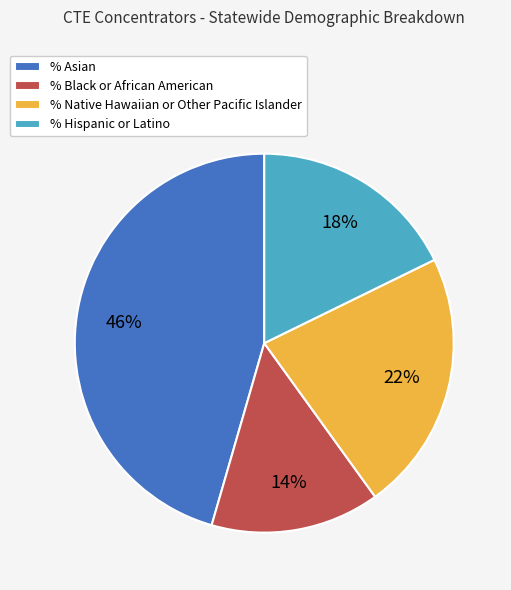

To the nearest percent, what is the difference between the % Native Hawaiian or Other Pacific Islander and % Black or African American slice percentages?

8%